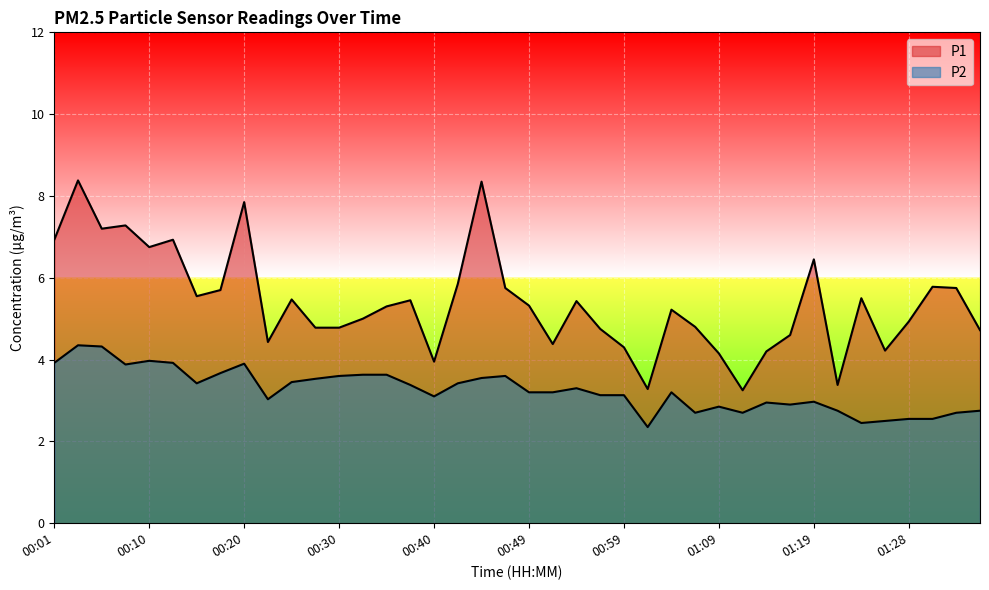

Rank the series by their maximum value, from lowest to highest.

P2, P1